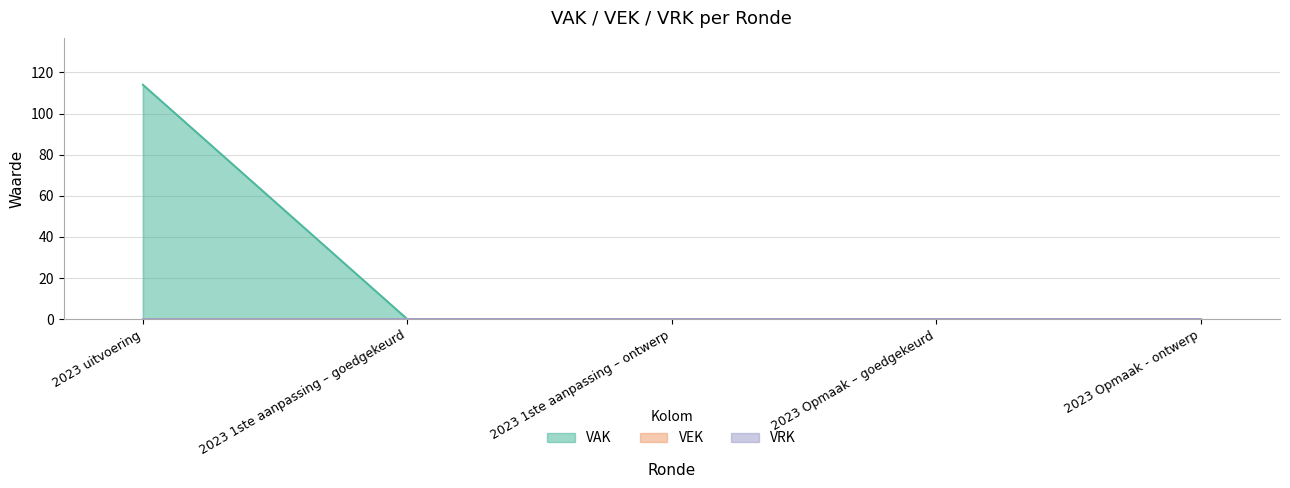

Does the chart display data point markers on the line(s)?

No